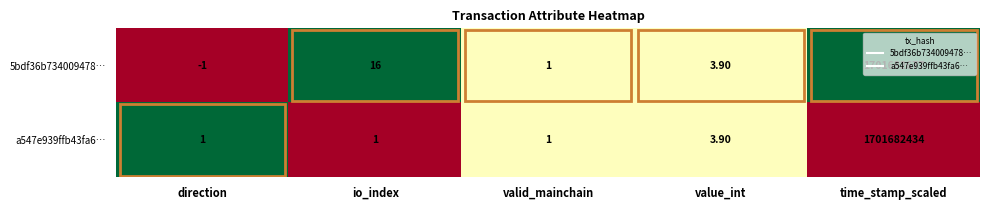

At direction, list the series in order from largest to smallest.

a547e939ffb43fa6…, 5bdf36b734009478…